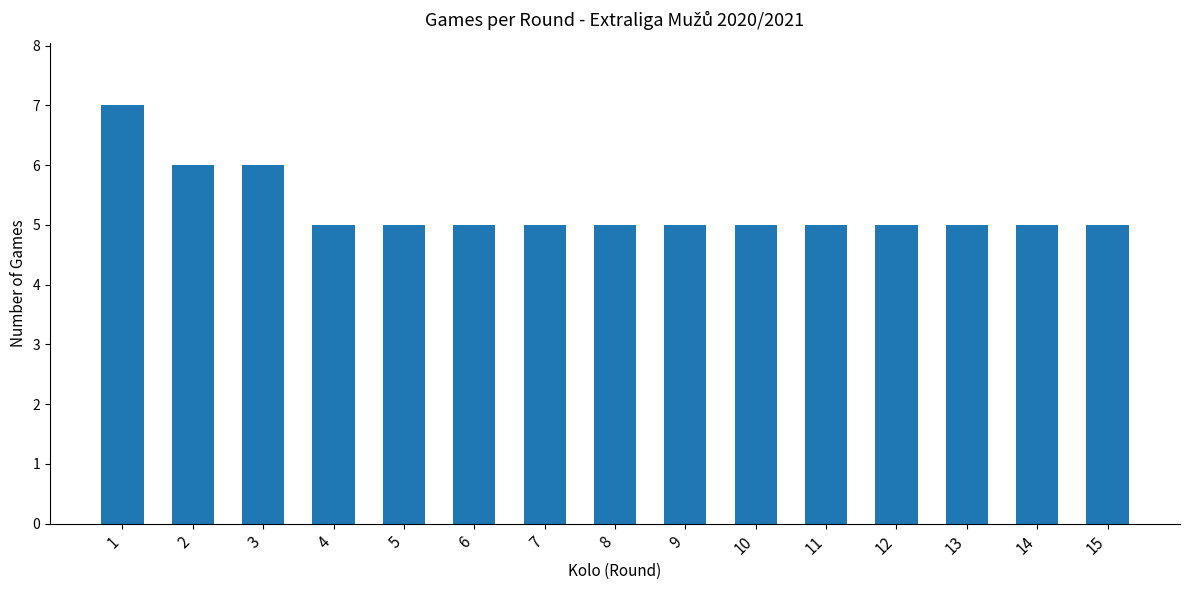

What is the value of the 5th bar from the left?

5